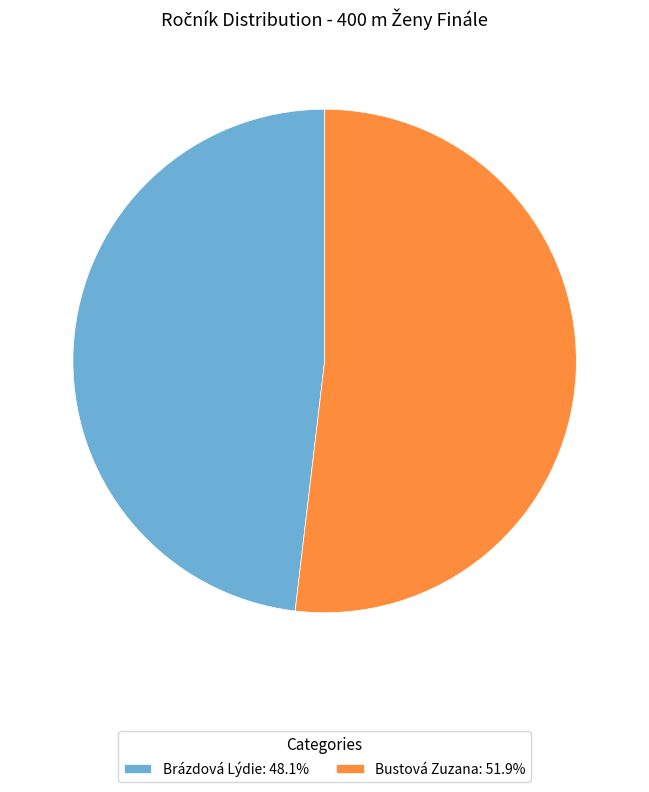

Approximately how many times larger is the value at Brázdová Lýdie: 48.1% compared to Bustová Zuzana: 51.9%?

0.9